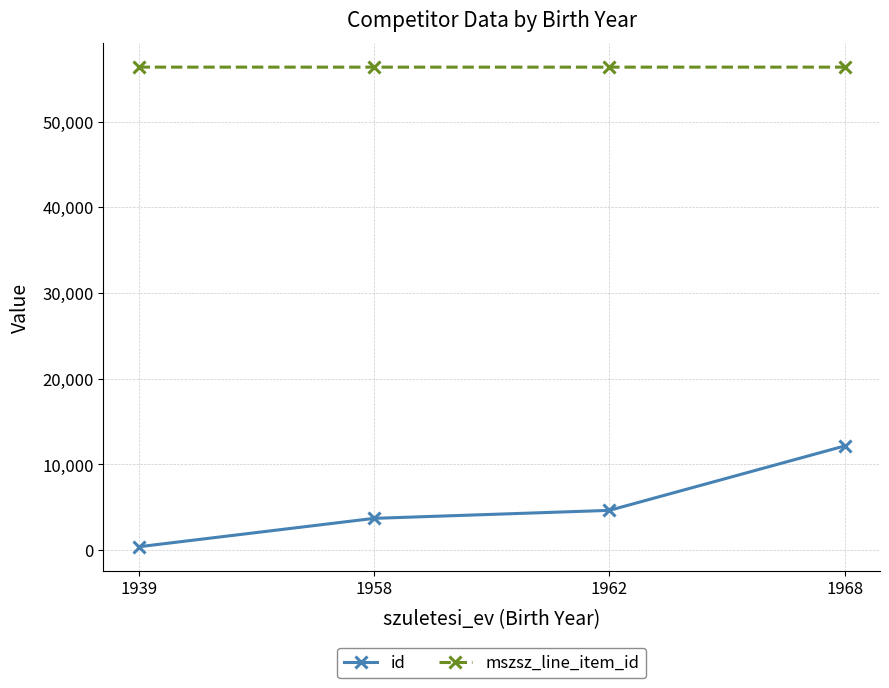

True or false: mszsz_line_item_id and id cross at least once.

False